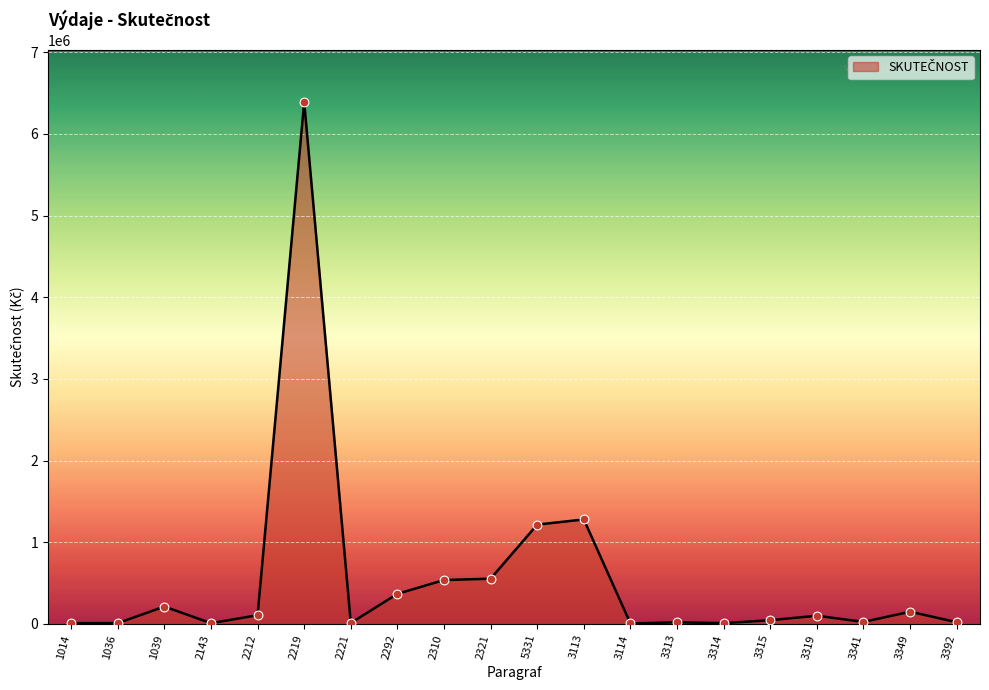

What is the ratio of the value at 2219 to the value at 1039?

30.0